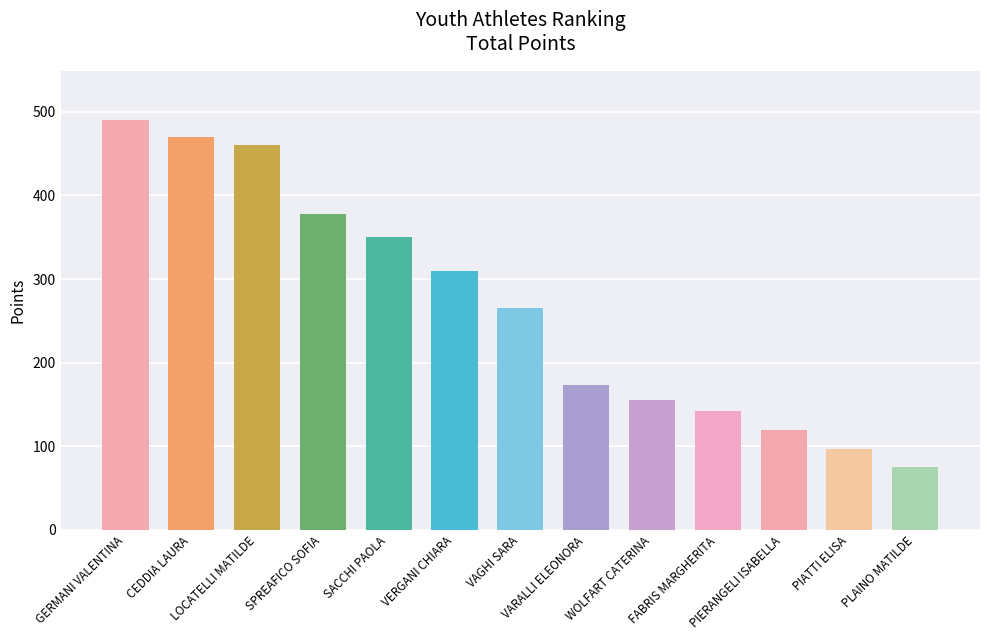

Rank the categories by value from lowest to highest.

PLAINO MATILDE, PIATTI ELISA, PIERANGELI ISABELLA, FABRIS MARGHERITA, WOLFART CATERINA, VARALLI ELEONORA, VAGHI SARA, VERGANI CHIARA, SACCHI PAOLA, SPREAFICO SOFIA, LOCATELLI MATILDE, CEDDIA LAURA, GERMANI VALENTINA